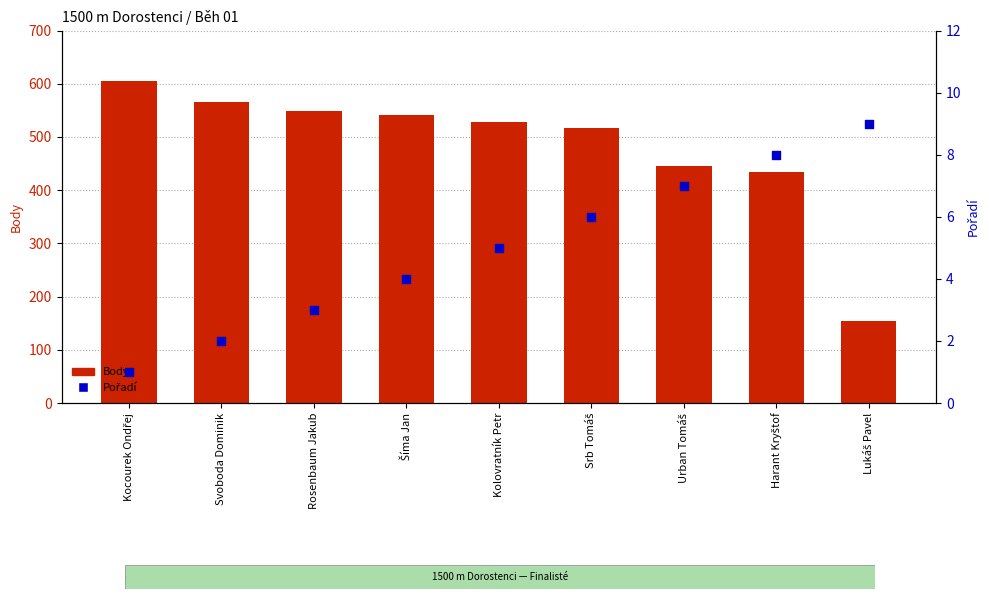

Is the value of Pořadí at Šíma Jan greater than the value of Body at Rosenbaum Jakub?

No